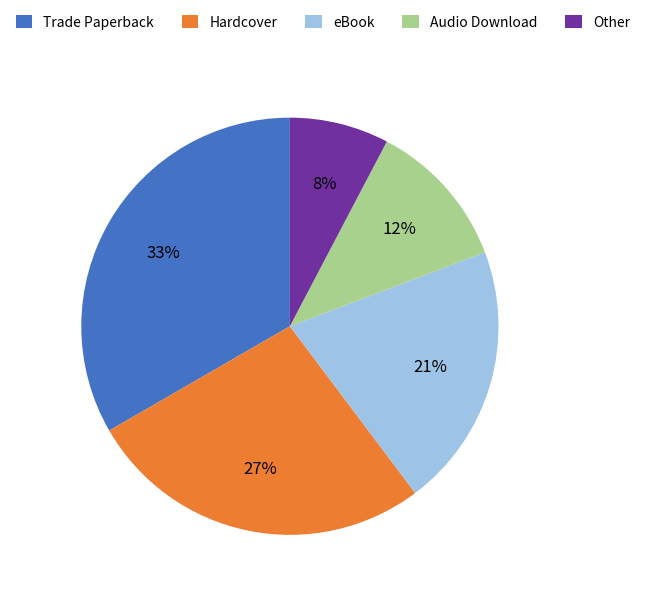

Which category has the smallest portion of the pie?

Other